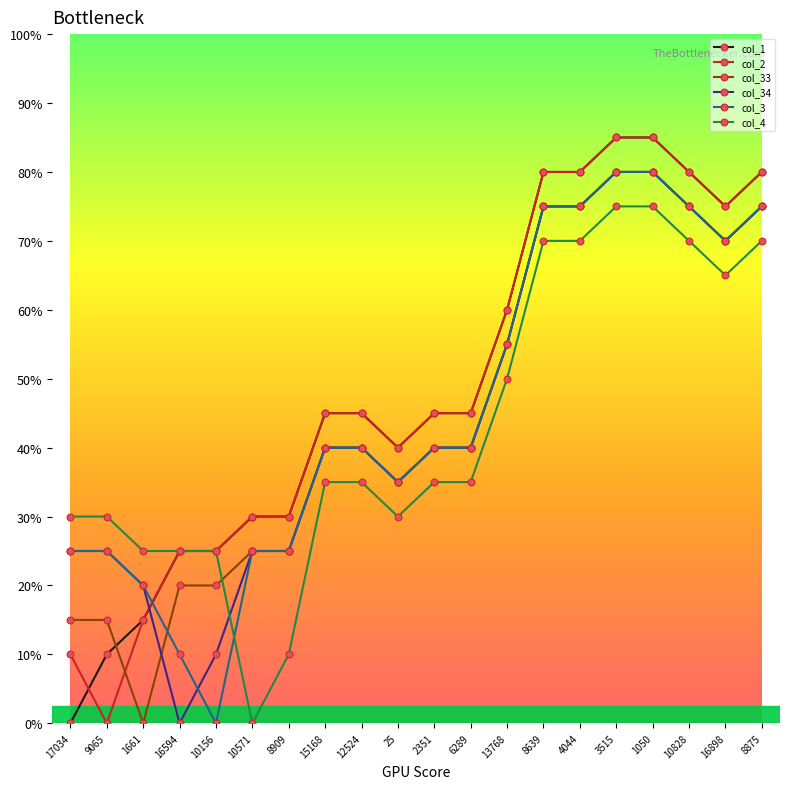

Where do col_34 and col_33 first cross each other?

1661 and 16594